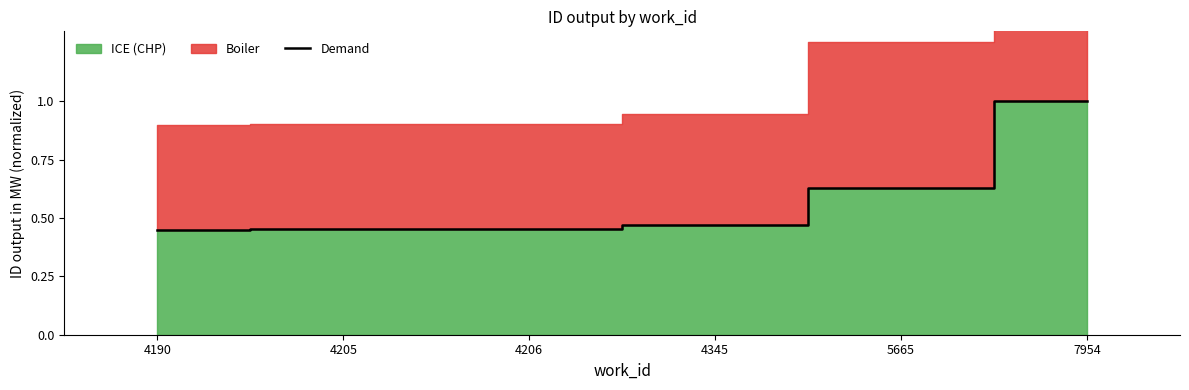

What is the difference between the maximum and minimum values?

0.5